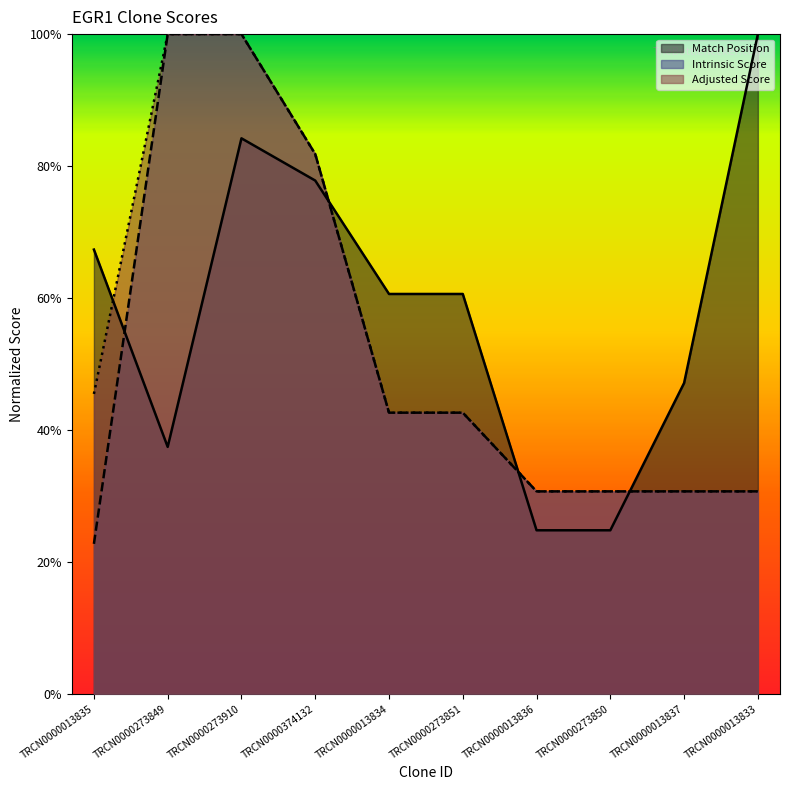

True or false: Intrinsic Score and Match Position intersect in this chart.

True